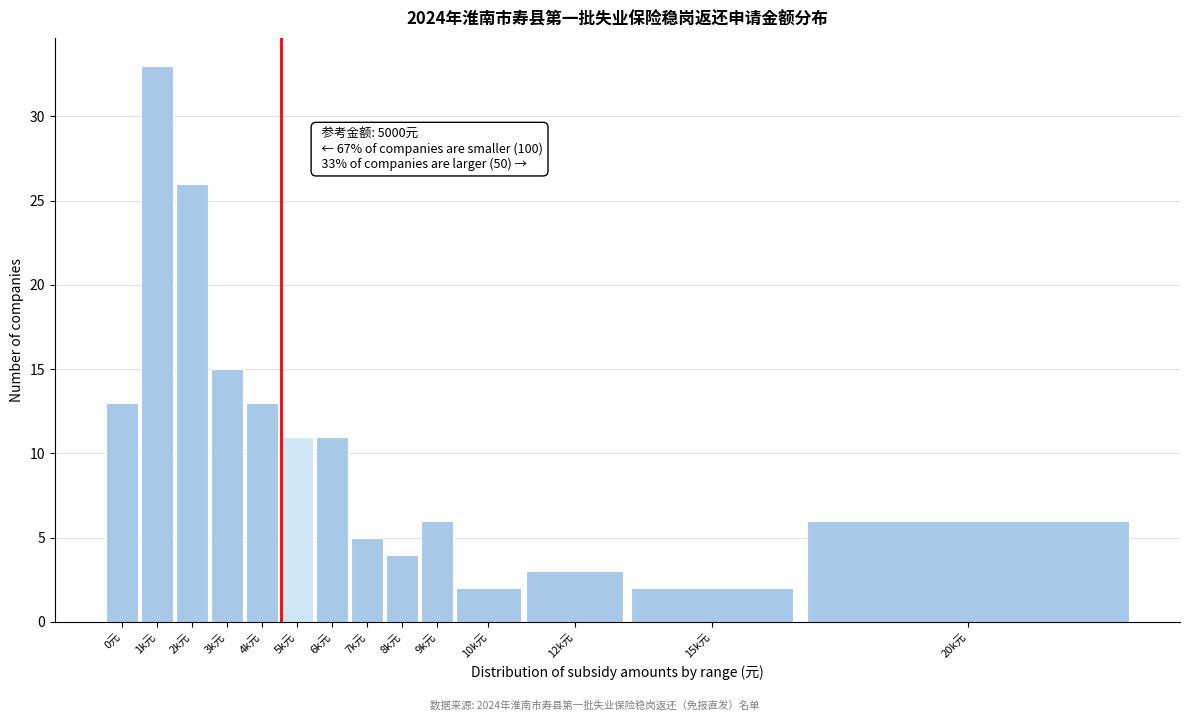

Reading right to left, extract all data points from this chart.

20k元=6	15k元=2	12k元=3	10k元=2	9k元=6	8k元=4	7k元=5	6k元=11	5k元=11	4k元=13	3k元=15	2k元=26	1k元=33	0元=13